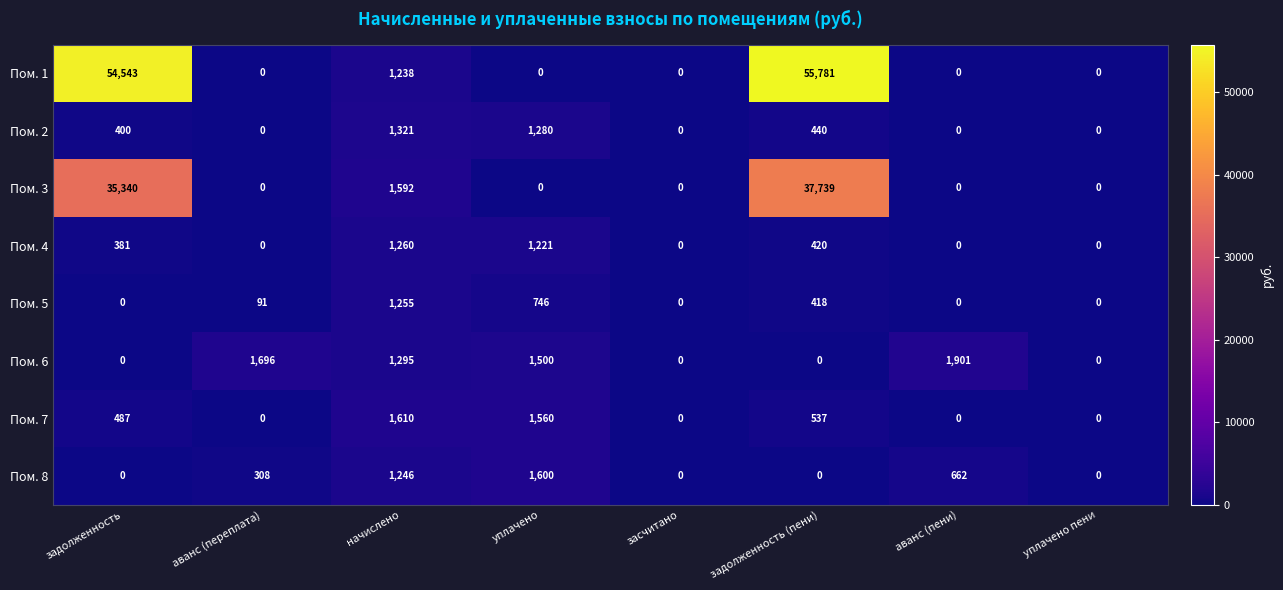

List the series in order of their peak value, highest first.

Пом. 1, Пом. 3, Пом. 6, Пом. 7, Пом. 8, Пом. 2, Пом. 4, Пом. 5